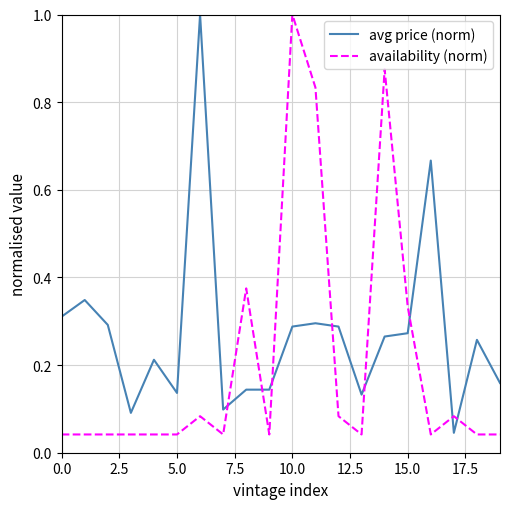

How many intersections are there between availability (norm) and avg price (norm)?

8